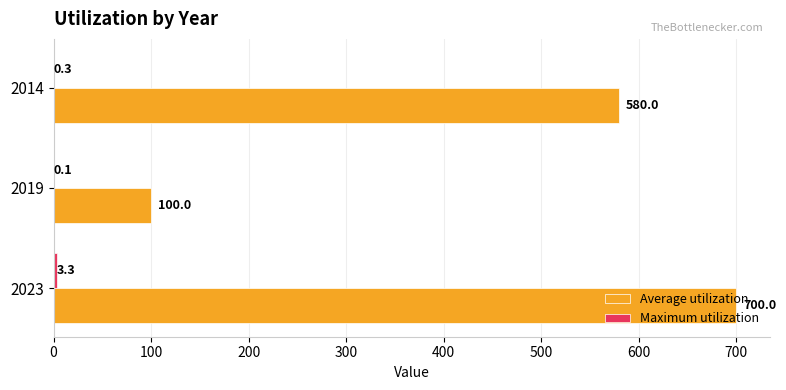

At which category is the sum across all series the highest?

2023